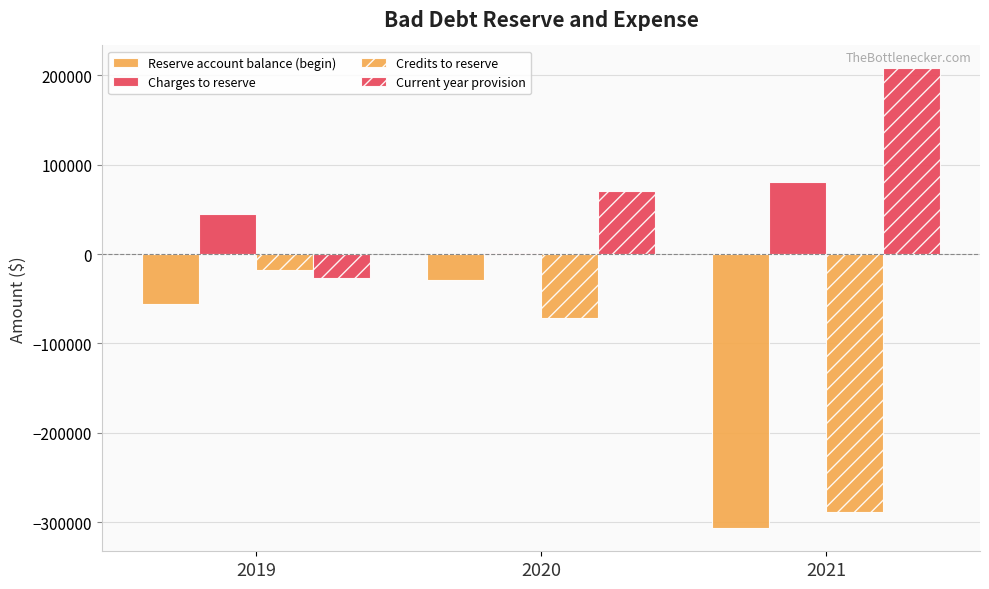

How many values in the Reserve account balance (begin) series exceed -56133?

1